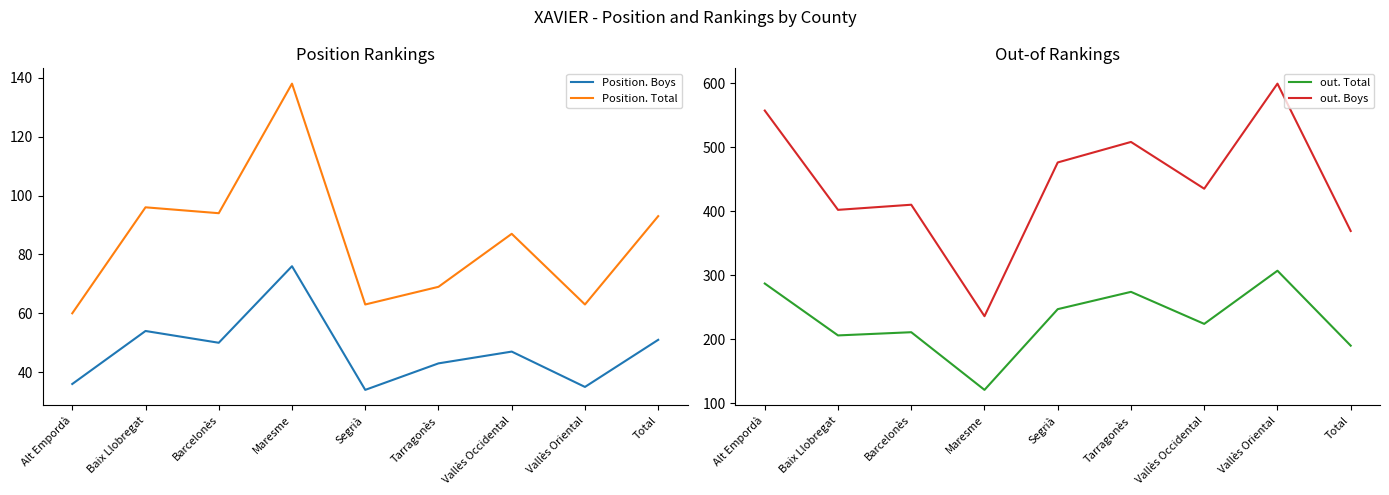

What position from the right is Alt Empordà?

9